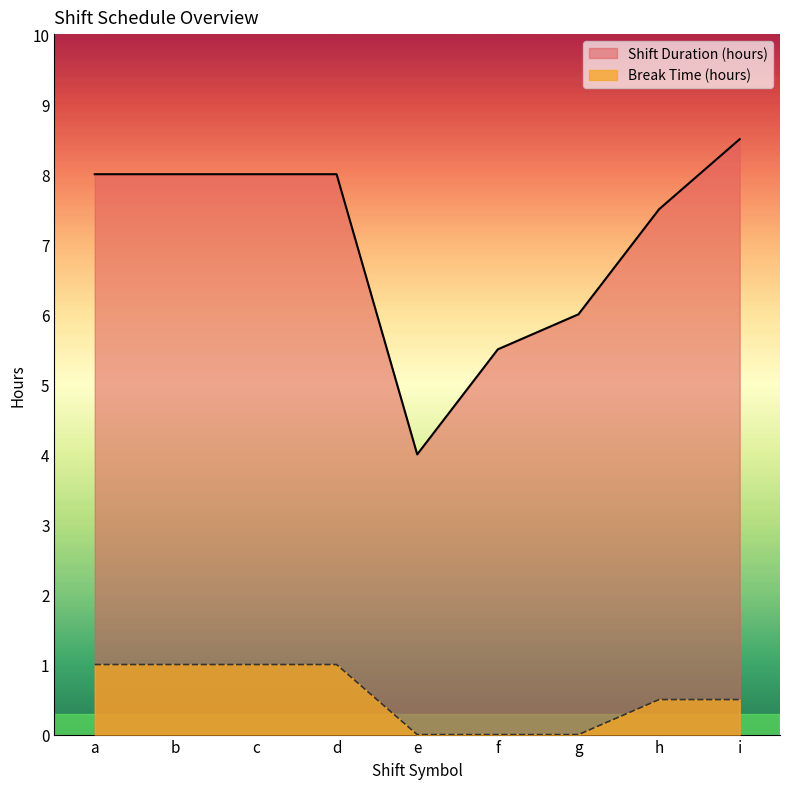

What are all the series names shown in the legend?

Shift Duration (hours), Break Time (hours)